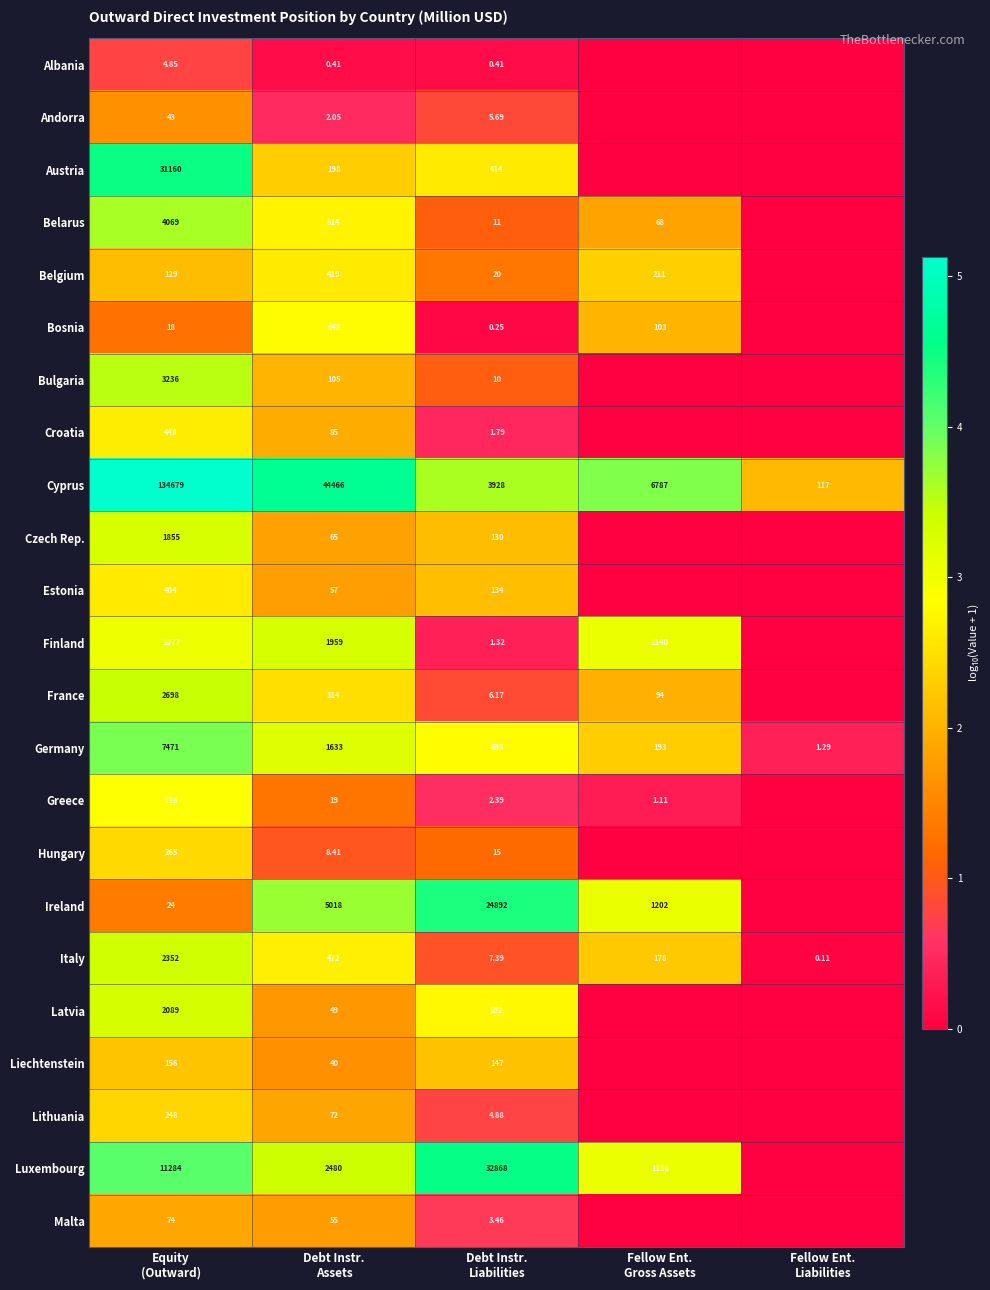

Which series has the largest total across all categories?

Cyprus